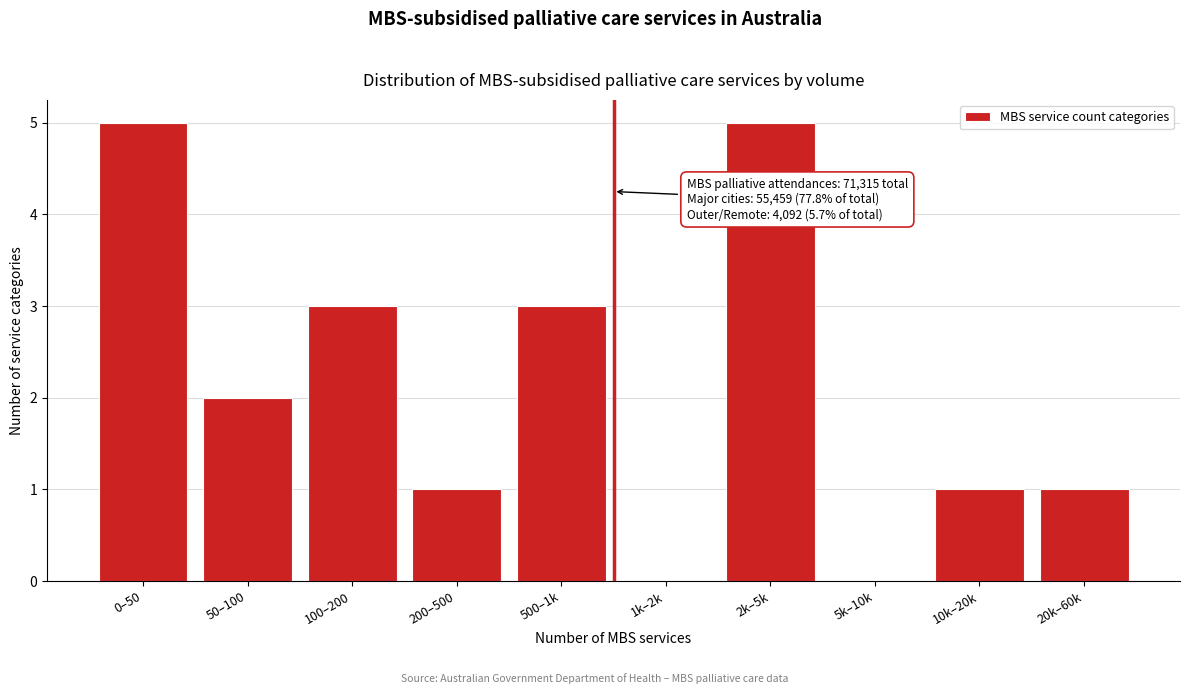

Reading left to right, list all the values displayed in this chart.

0–50=5	50–100=2	100–200=3	200–500=1	500–1k=3	1k–2k=0	2k–5k=5	5k–10k=0	10k–20k=1	20k–60k=1